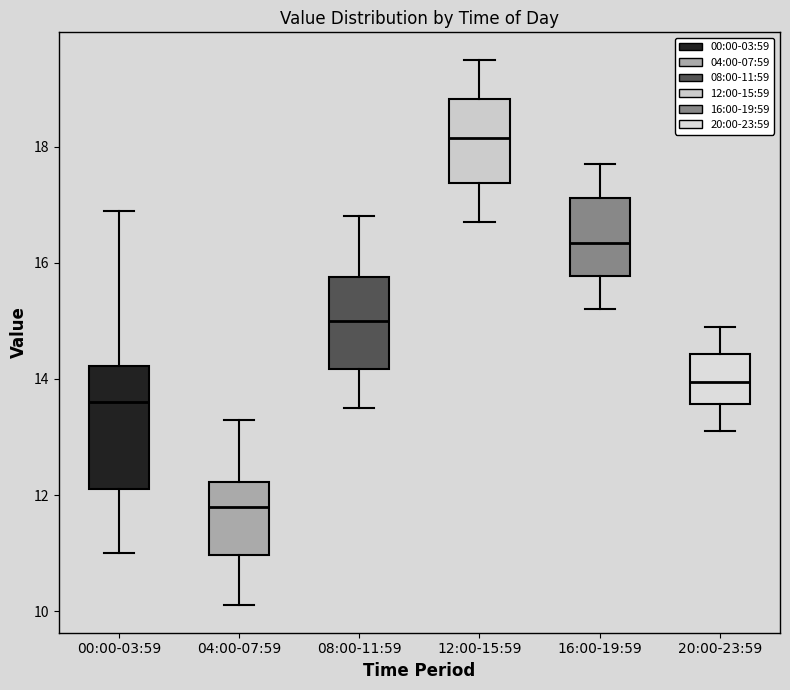

Reading left to right, read every box against the y-axis: the position of its median line, the range the box covers, and the ends of its whiskers. The values are not printed on the chart, so give them approximately, as read against the axis.

00:00-03:59: median 13.6, box 12.2 to 14.2, whiskers 11.0 to 17.0
04:00-07:59: median 11.8, box 11.0 to 12.2, whiskers 10.2 to 13.4
08:00-11:59: median 15.0, box 14.2 to 15.8, whiskers 13.6 to 16.8
12:00-15:59: median 18.2, box 17.4 to 18.8, whiskers 16.8 to 19.6
16:00-19:59: median 16.4, box 15.8 to 17.2, whiskers 15.2 to 17.8
20:00-23:59: median 14.0, box 13.6 to 14.4, whiskers 13.2 to 15.0